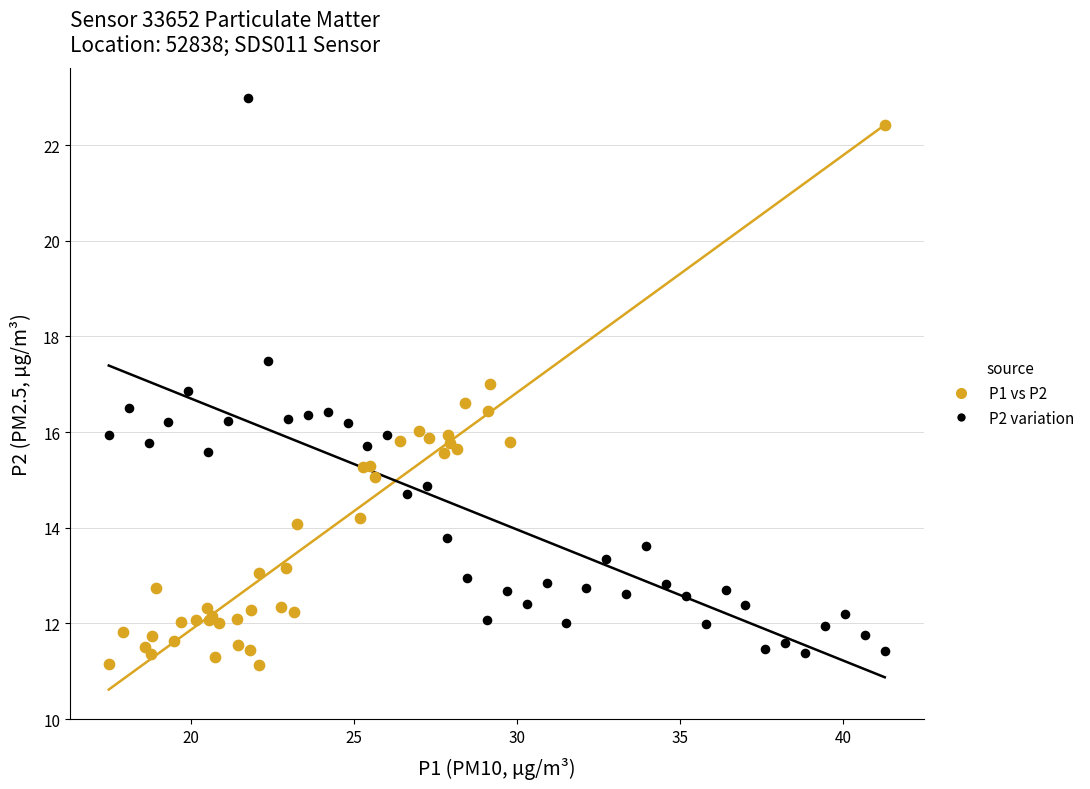

Which series has the largest Y range (max minus min)?

P2 variation